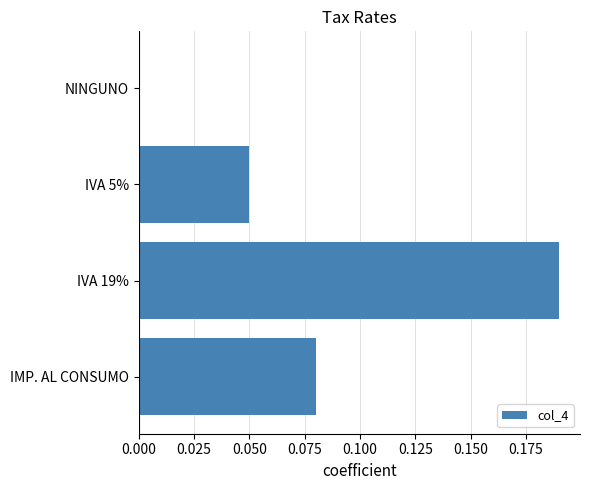

Count the number of data series in this chart.

1